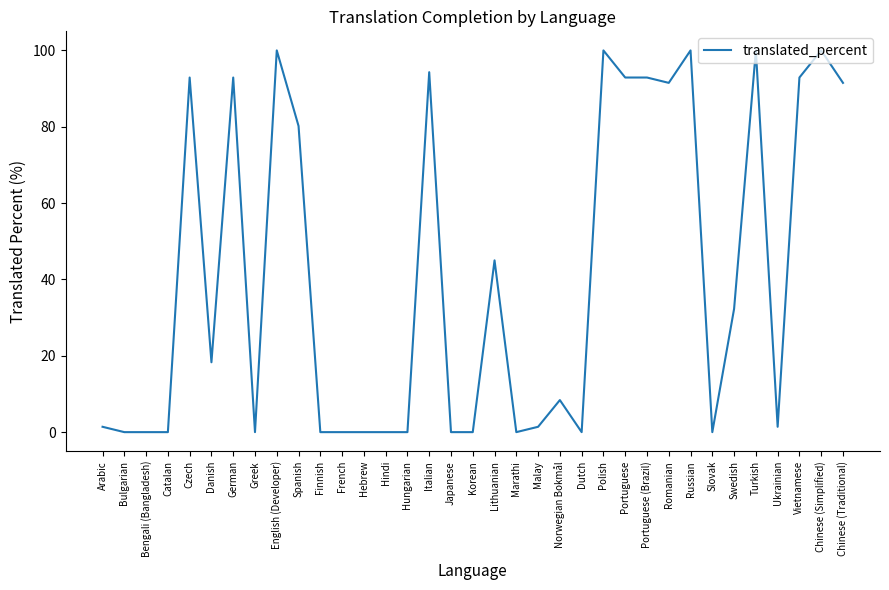

The value at Russian is 162.3. True or false?

False